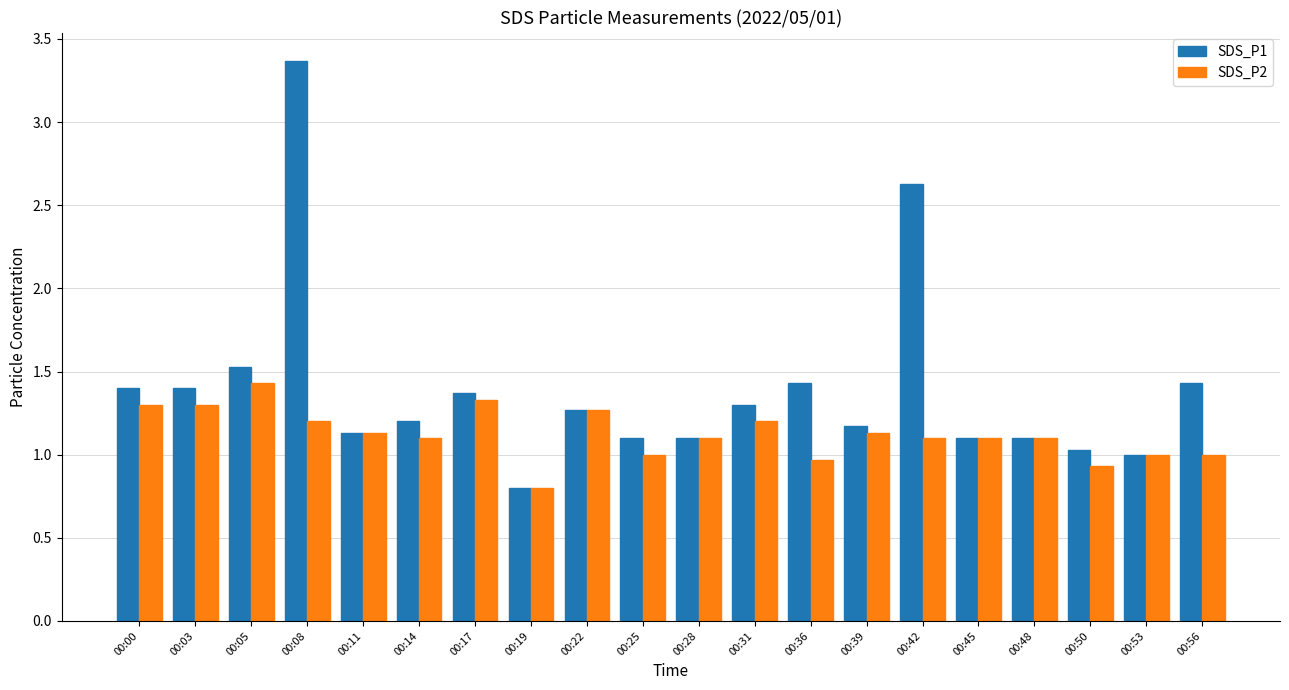

What is the total value across all series at 00:42?

3.7